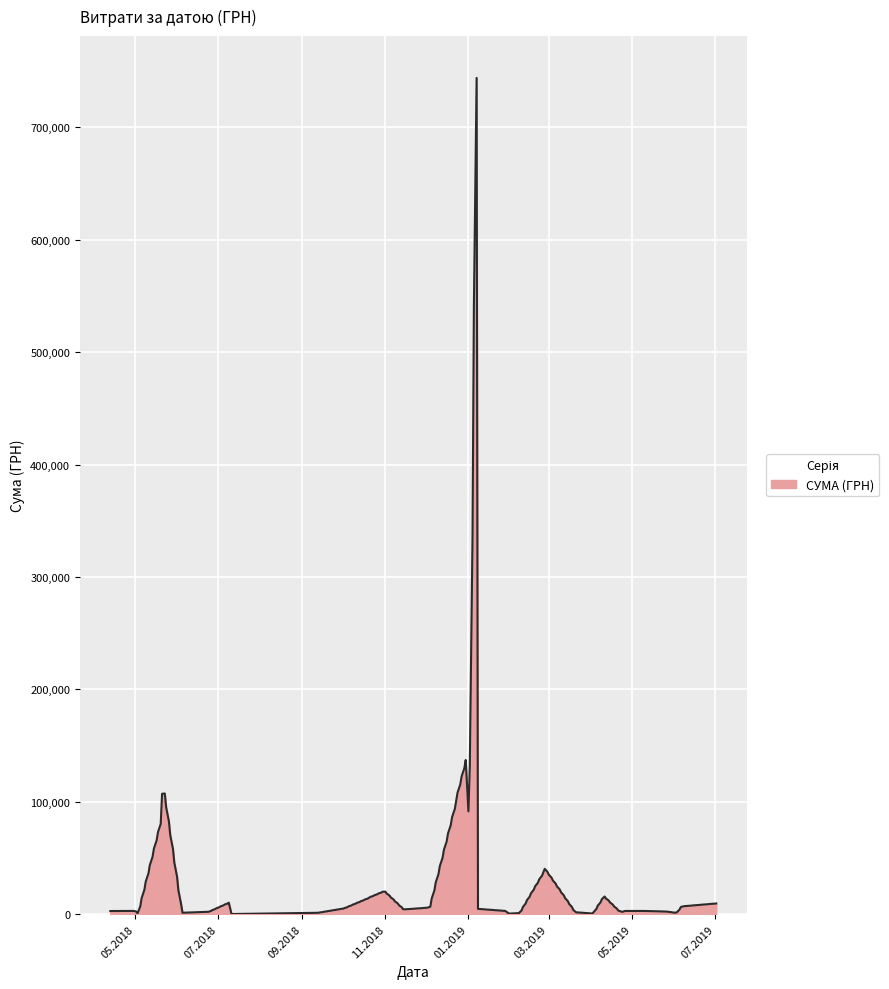

What is the maximum value shown in the chart?

743914.8